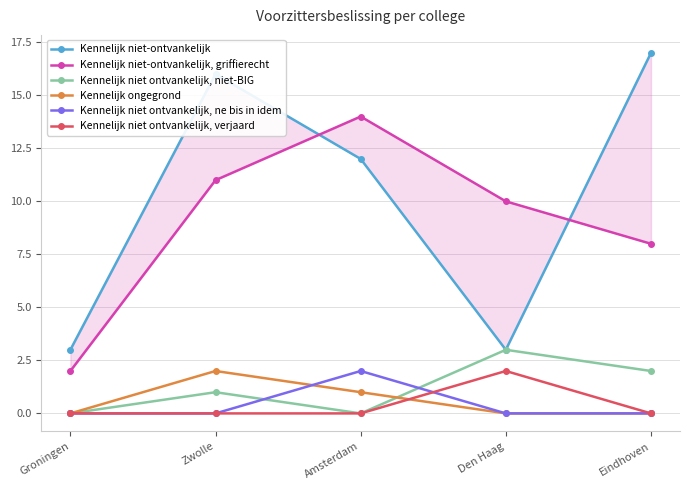

Does the chart have visible grid lines?

Yes